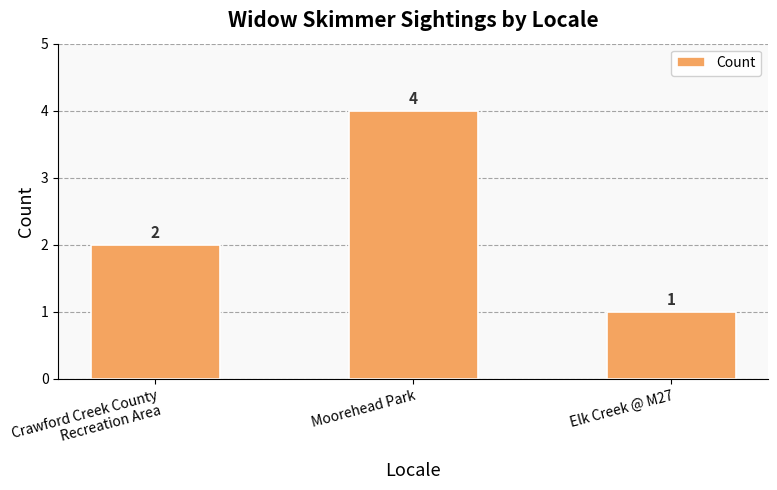

Rank the categories by value from highest to lowest.

Moorehead Park, Crawford Creek County Recreation Area, Elk Creek @ M27